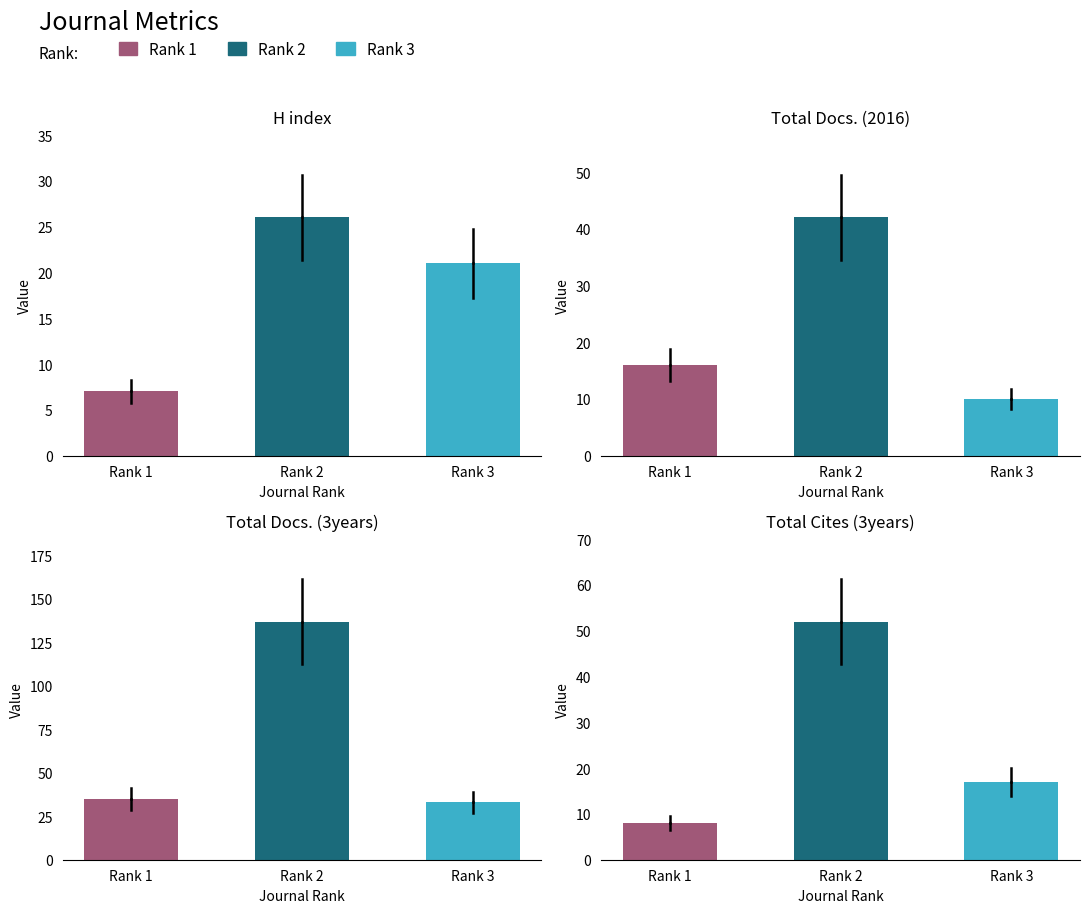

What is the minimum value for Total Cites (3years)?

8